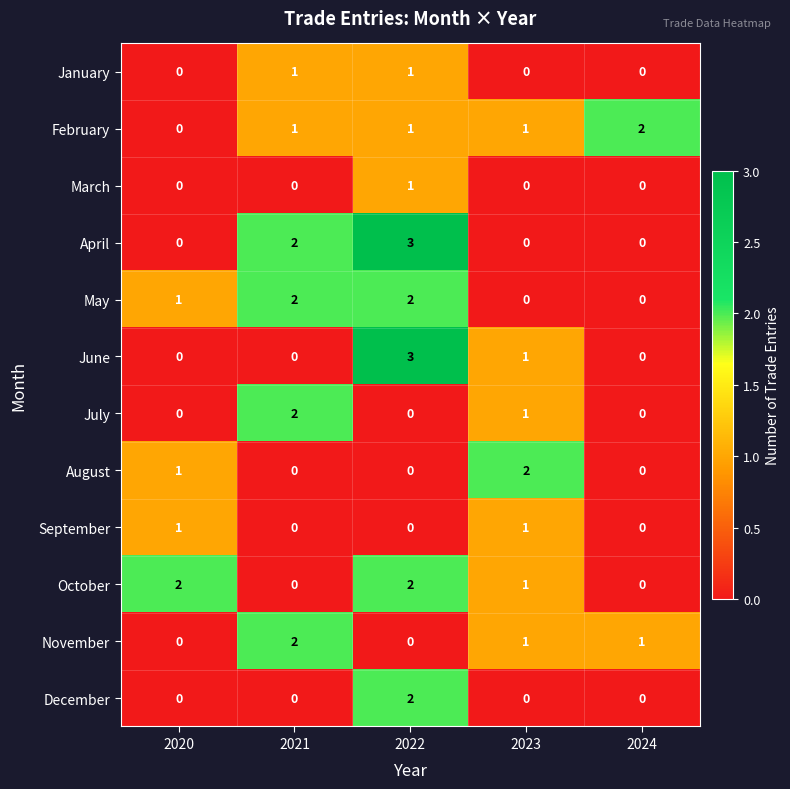

What is the approximate value of June at 2022?

3